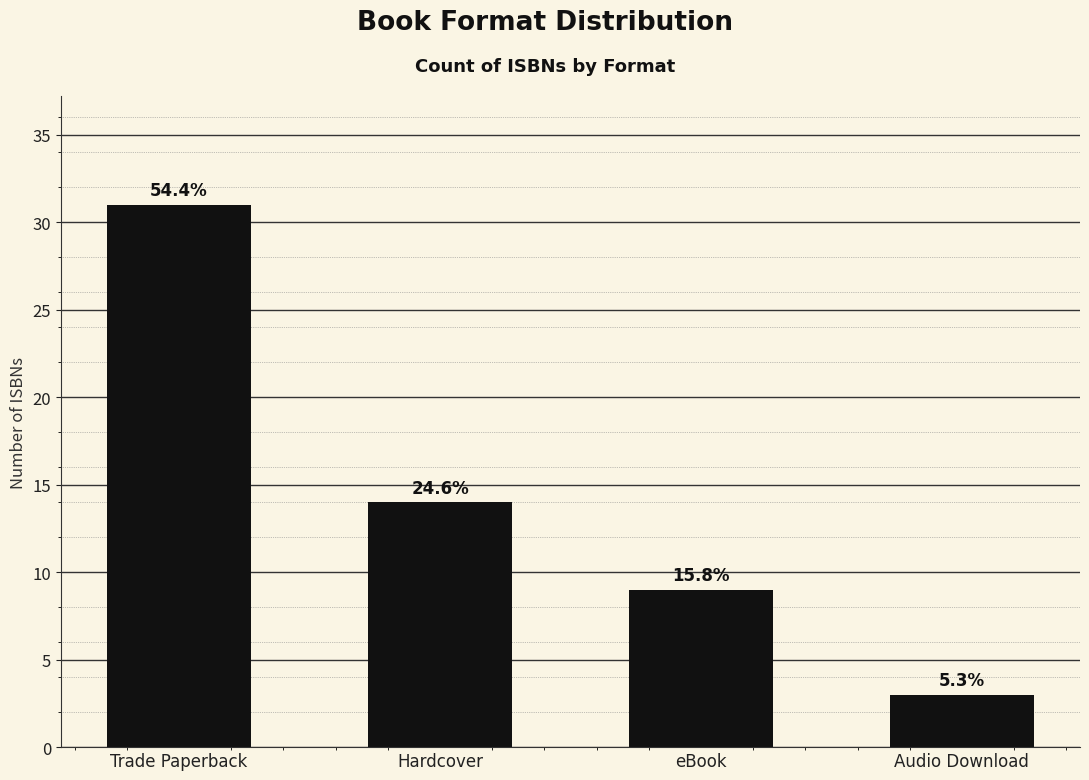

What value does the data have at Trade Paperback, to the nearest 10?

30